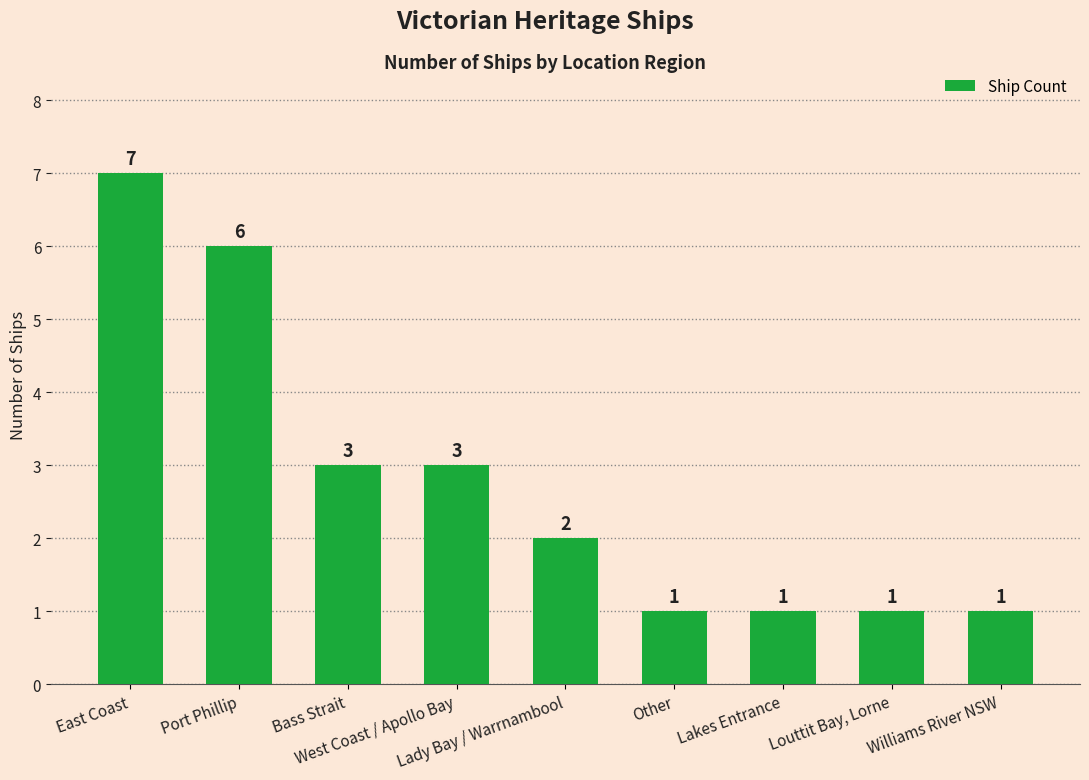

Is it true that the value at Bass Strait is 1?

False